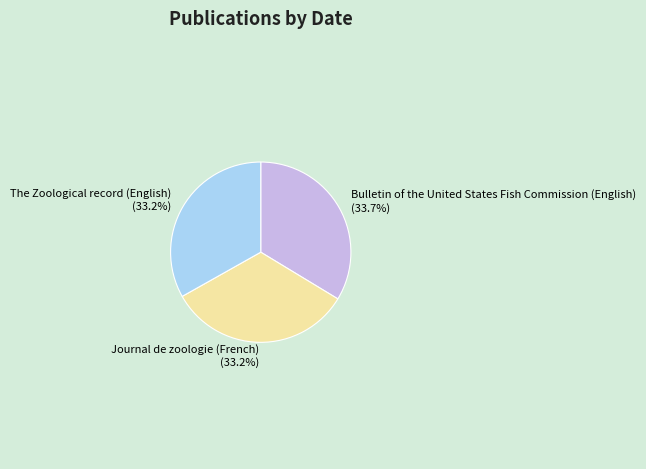

To the nearest percent, what percentage of the pie is The Zoological record (English)?

33%